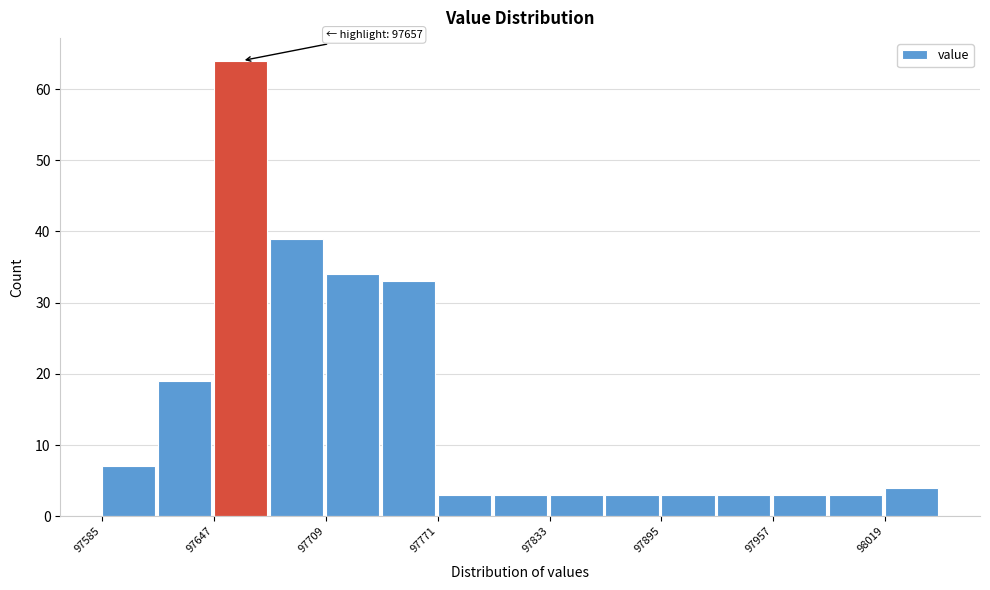

Read against the x-axis, roughly where is the centre of the tallest bar?

97660